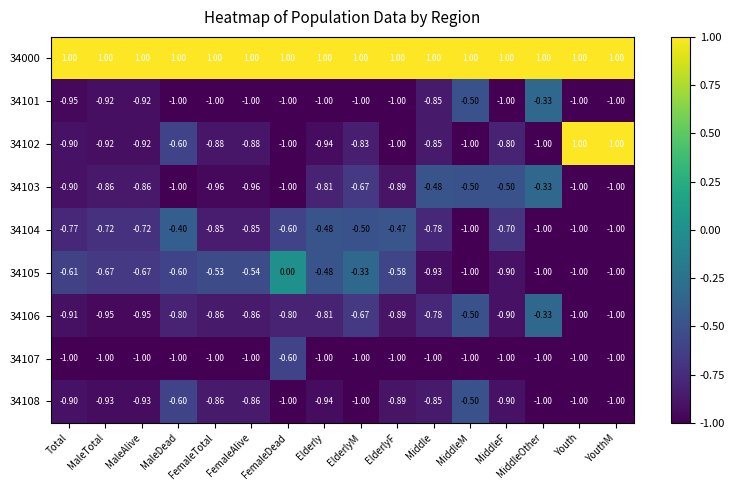

Is the value of 34103 at MaleTotal greater than the value of 34105 at Total?

No